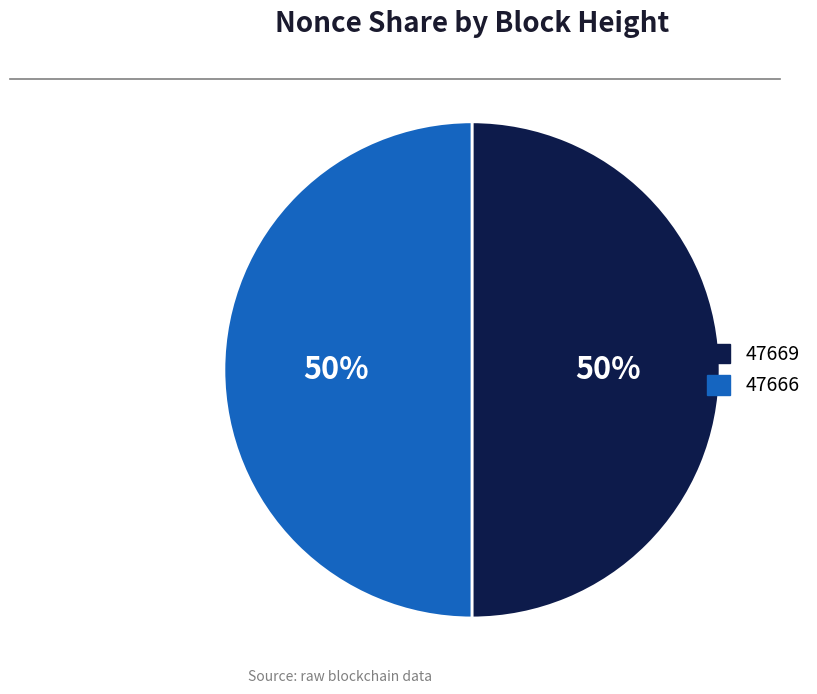

To the nearest percent, what is the combined percentage of 47669 and 47666?

100%